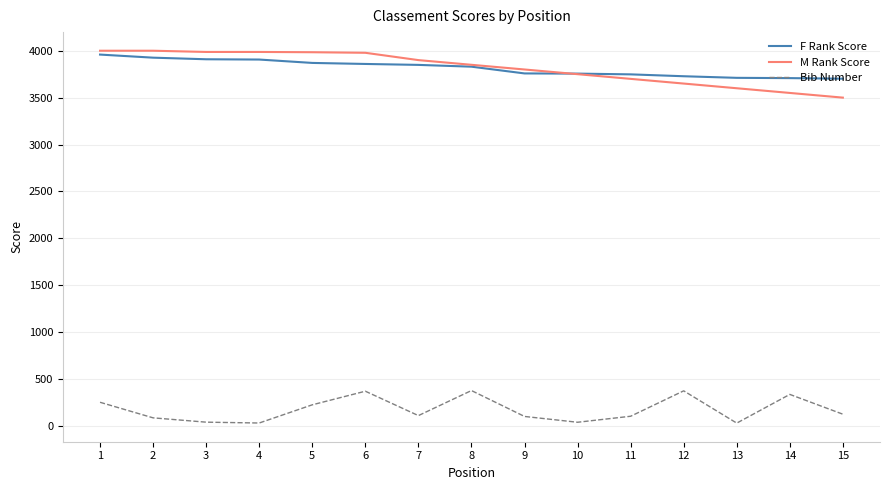

Which series has the widest spread of values?

M Rank Score